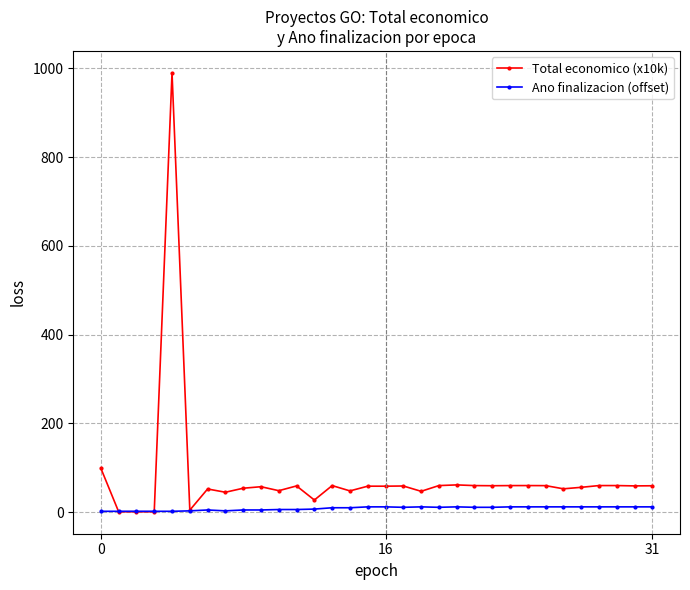

Which series has the widest spread of values?

Total economico (x10k)